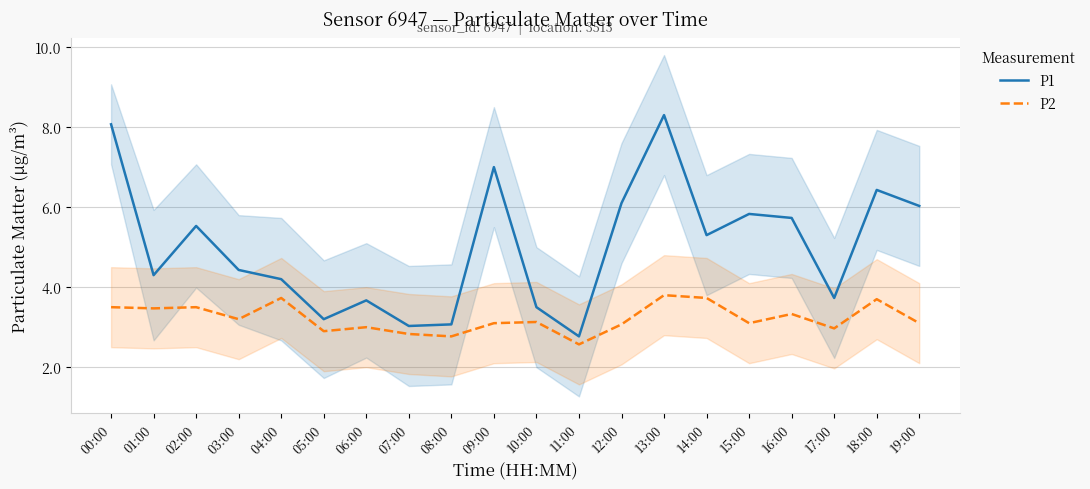

The value of P2 at 12:00 is 5.4. True or false?

False